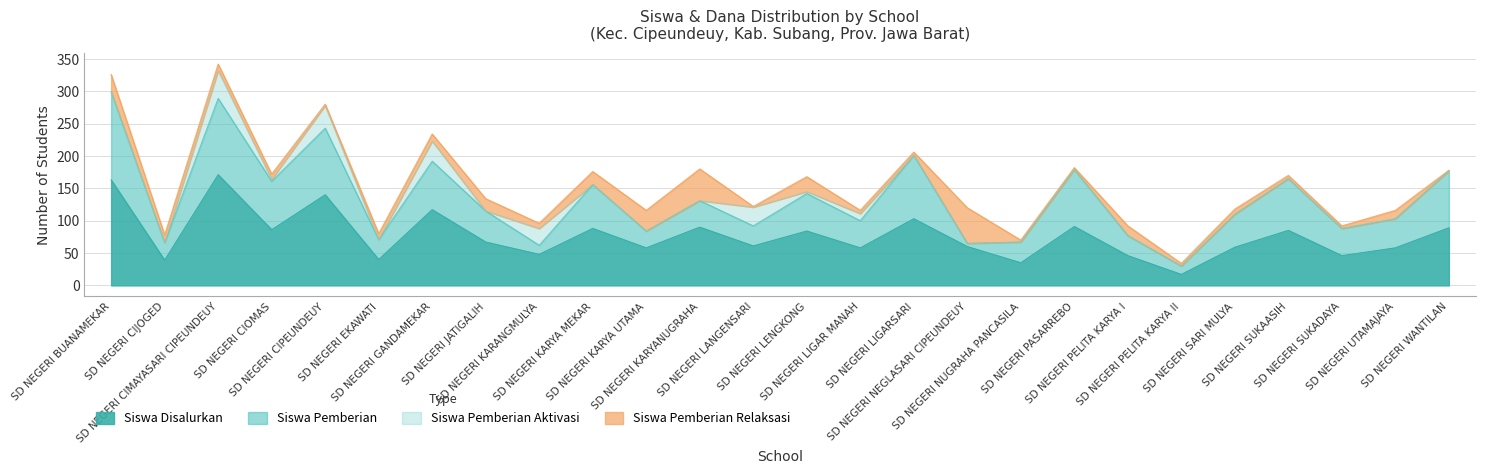

Does the chart display data point markers on the line(s)?

No